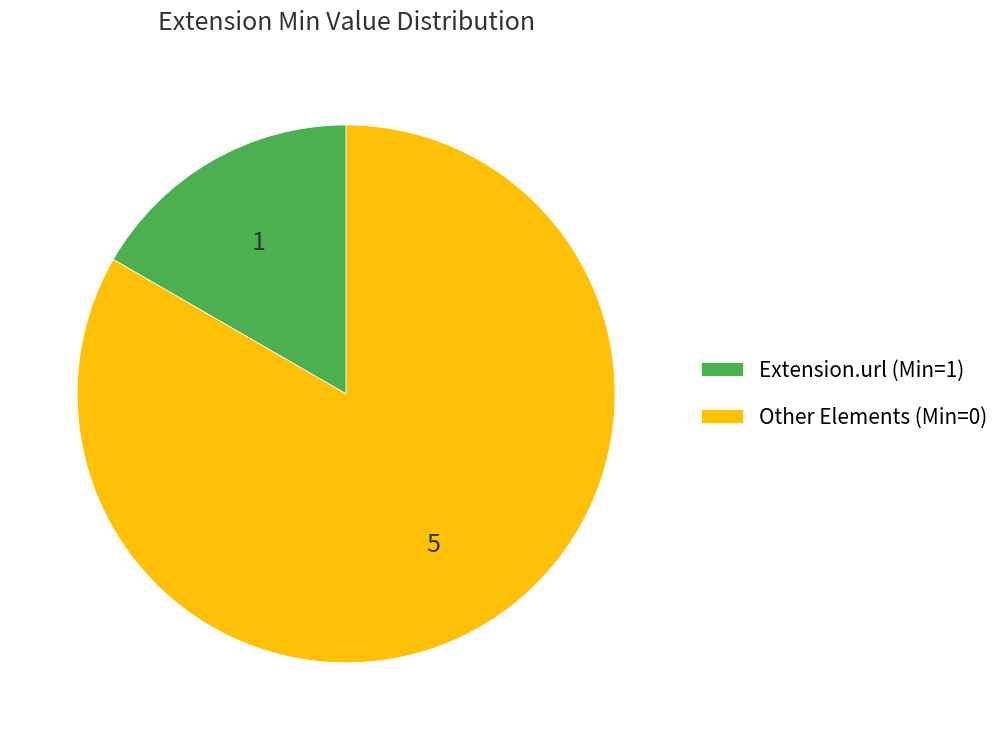

Which category has the biggest portion of the pie?

Other Elements (Min=0)